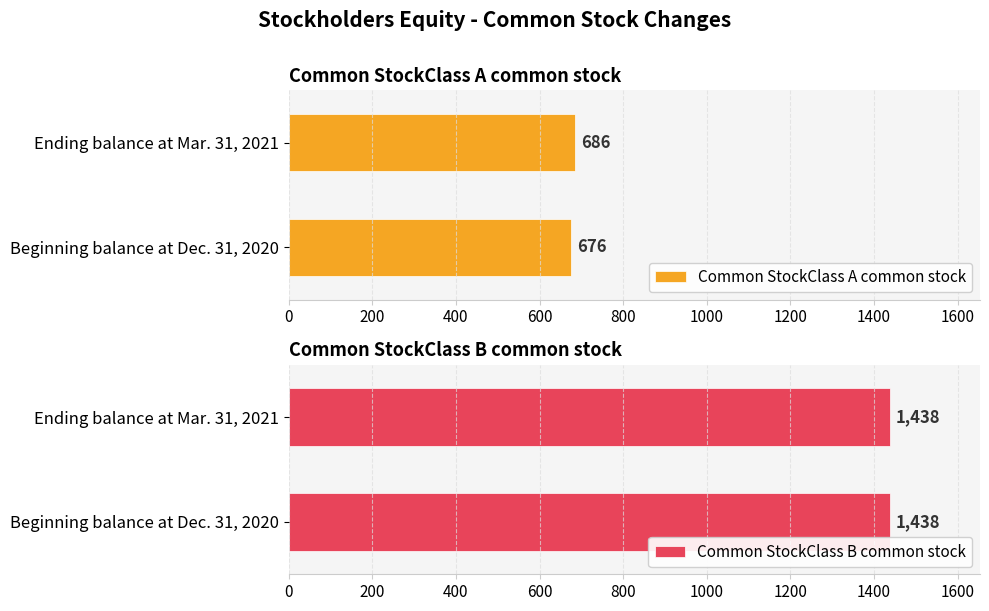

True or false: Common StockClass B common stock has a value of 1438 at Ending balance at Mar. 31, 2021.

True